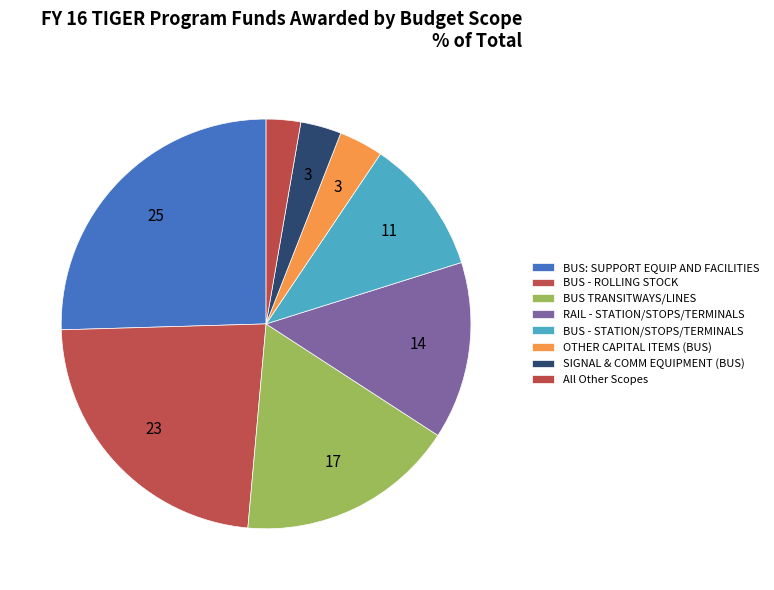

Count the number of slices in the pie.

8